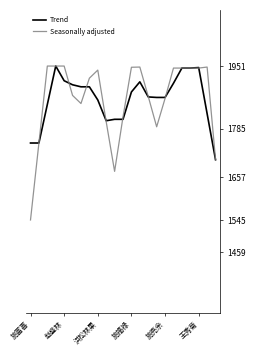

Does the chart display data point markers on the line(s)?

No